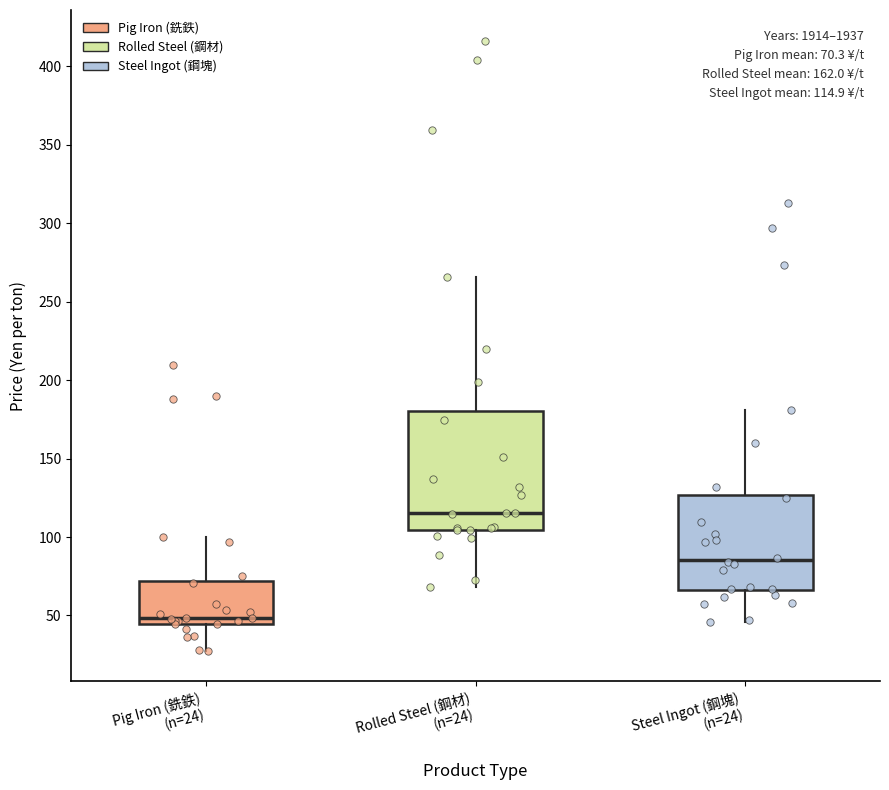

Which box is the tallest, from its lower edge to its upper edge?

Rolled Steel (鋼材) (n=24)